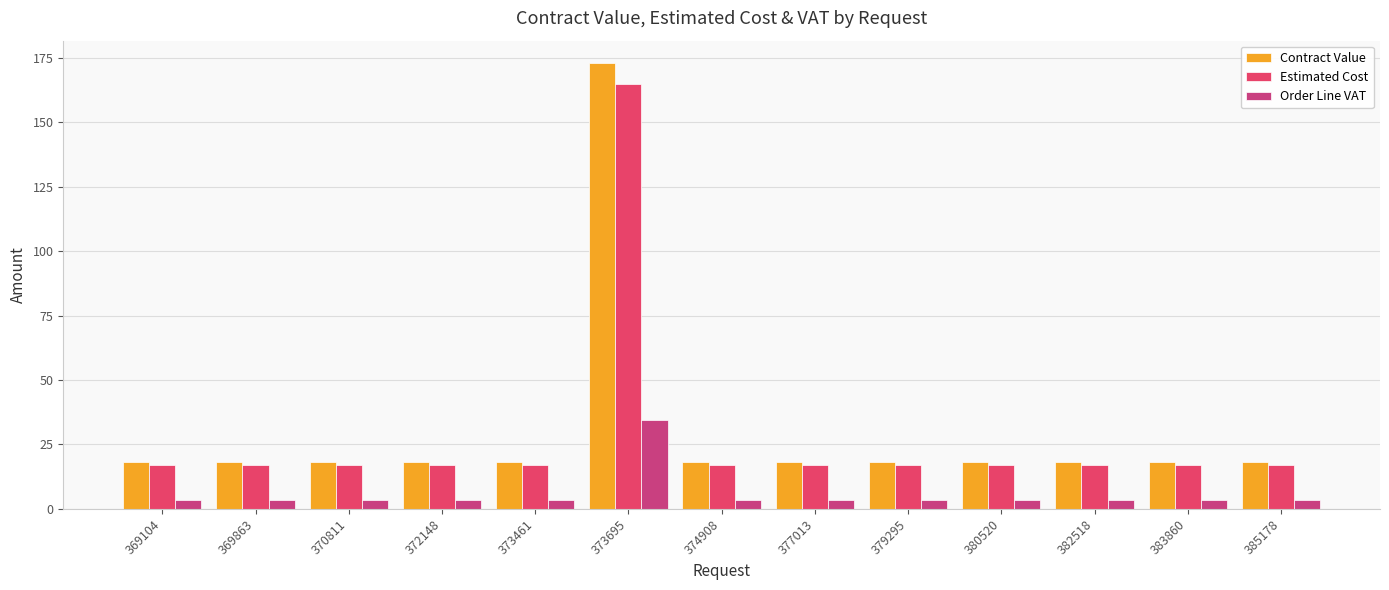

Count the number of data series in this chart.

3